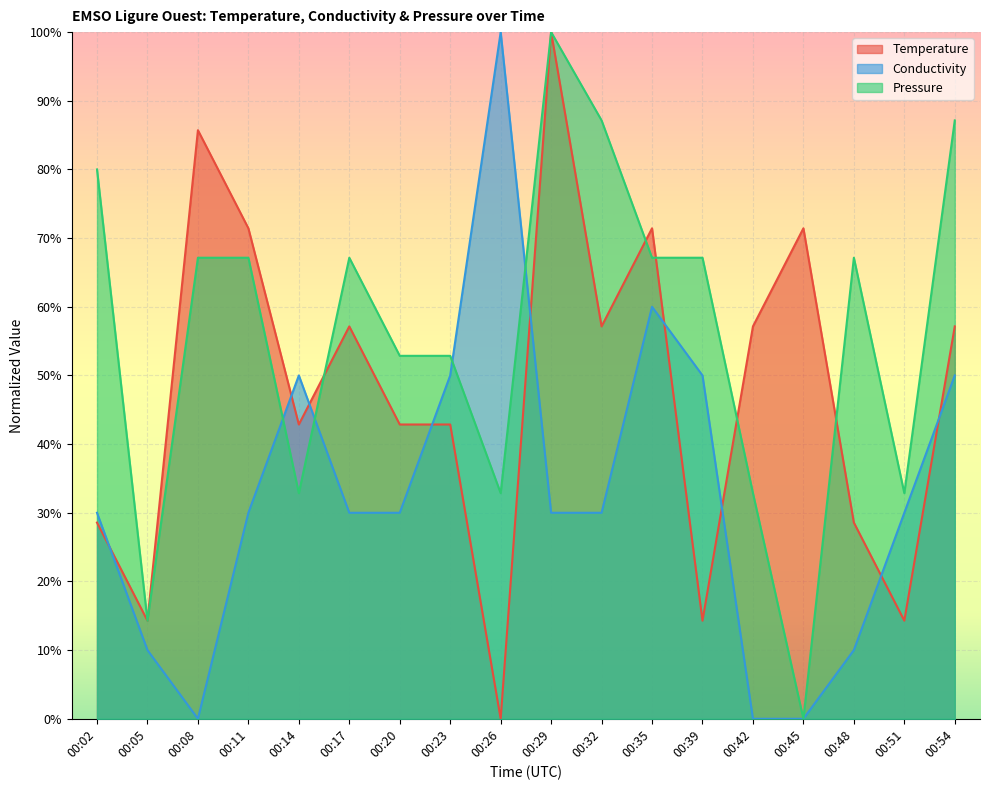

What are all the series names shown in the legend?

Temperature, Conductivity, Pressure